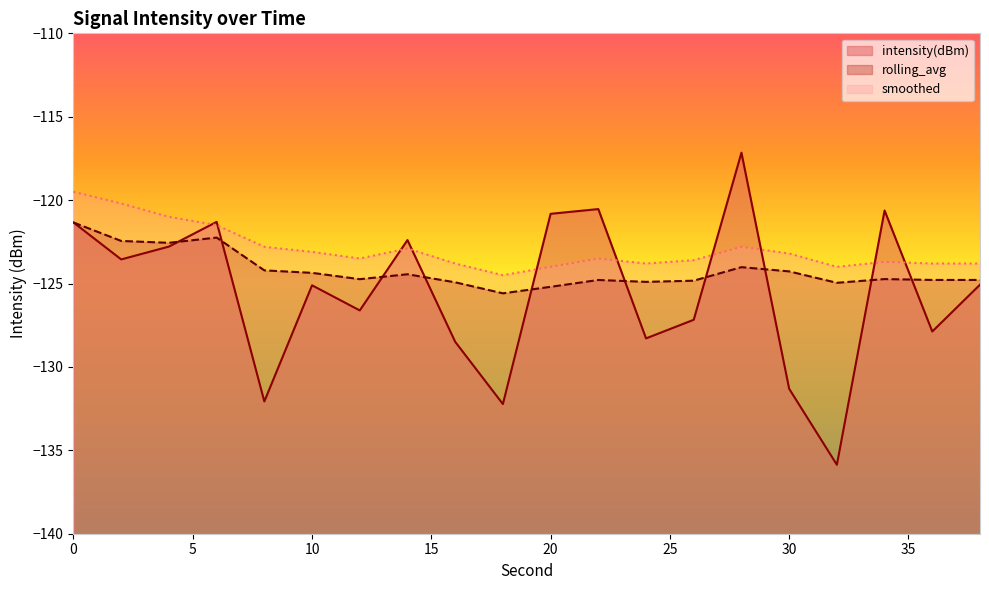

Is it true that rolling_avg equals -122.4 at 2?

True